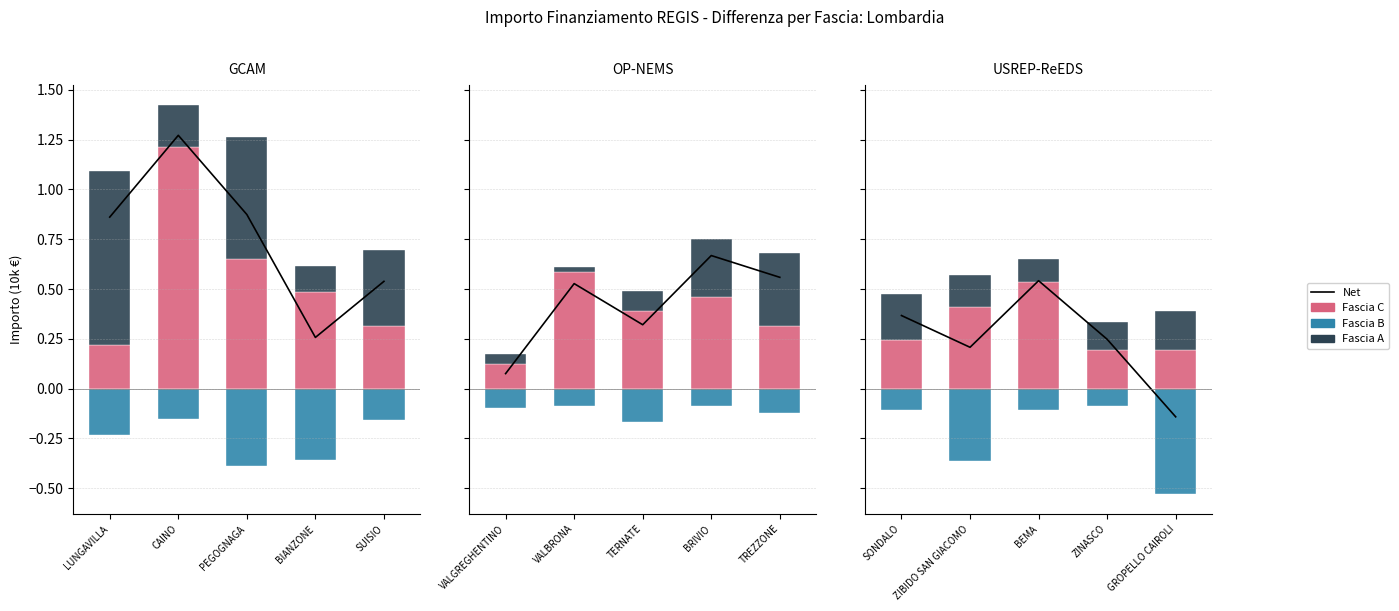

What is the maximum value shown in the chart?

1.3